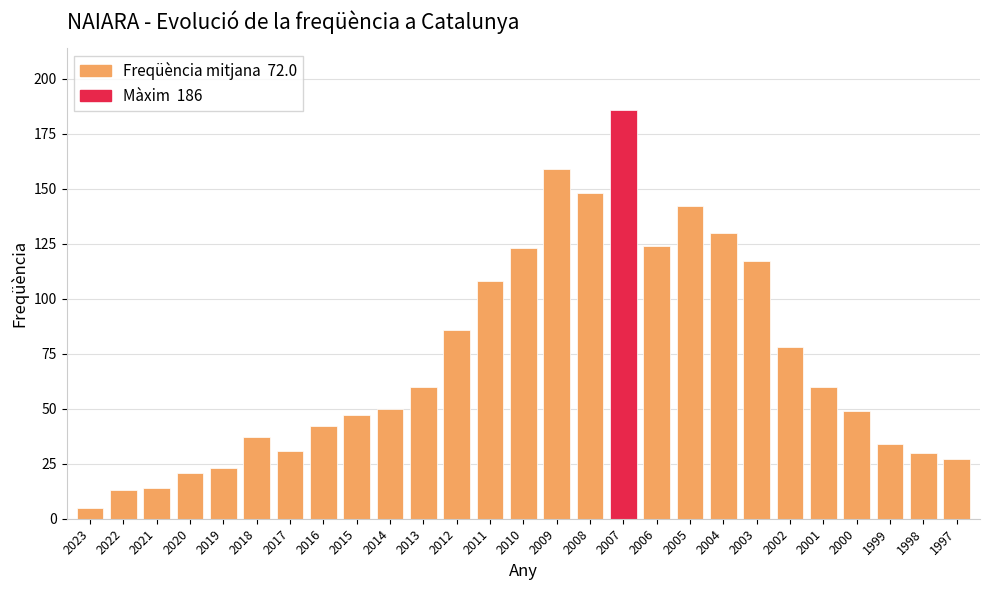

What is the difference between the maximum and second lowest values?

173